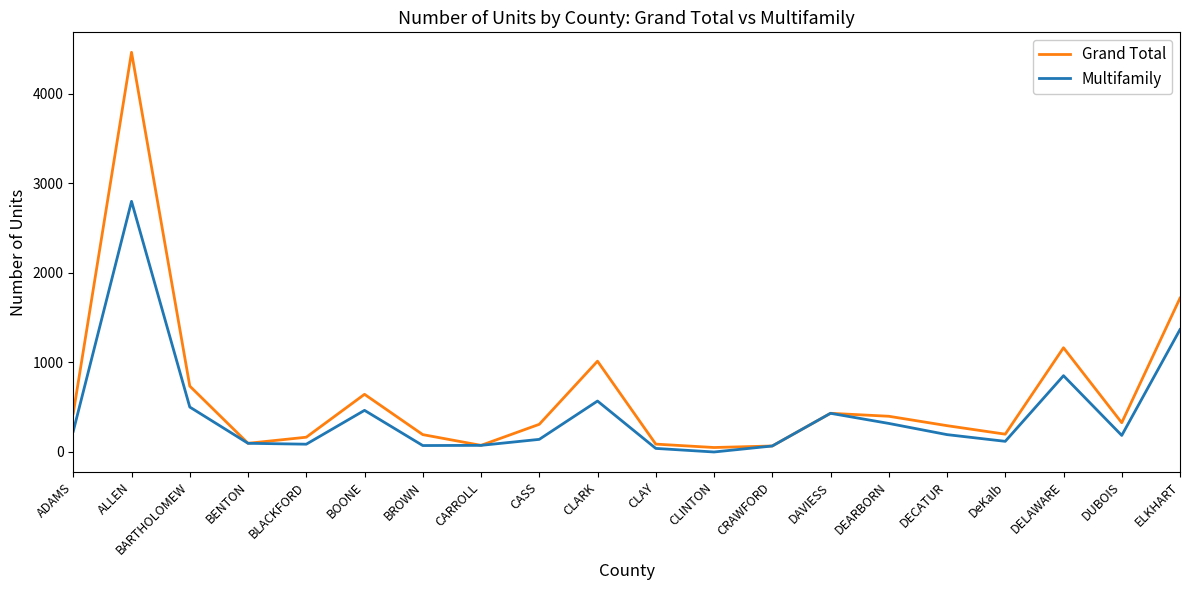

Count the number of categories in the chart.

20